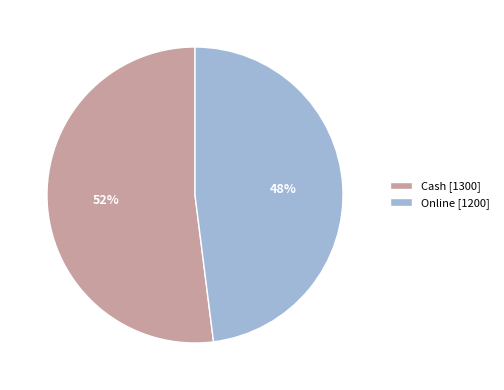

Between Cash and Online, which is larger?

Cash